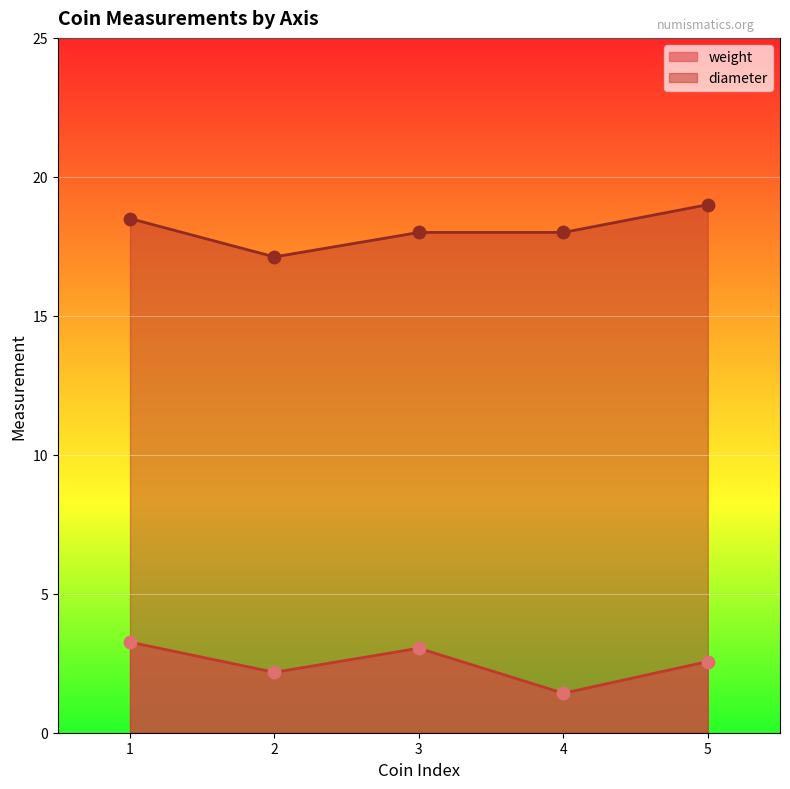

What is the total value across all series at 1?

21.8